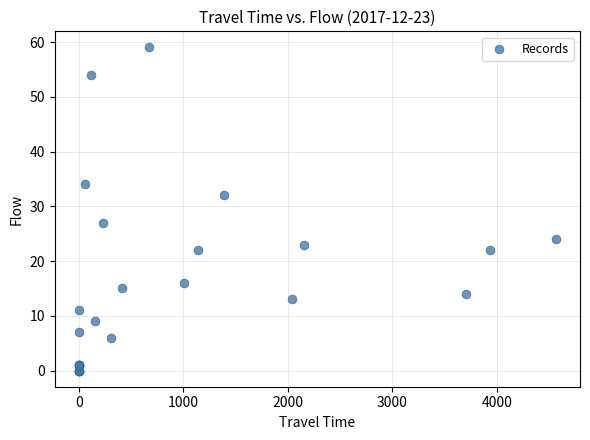

What Y value in the scatter plot is closest to 29?

27